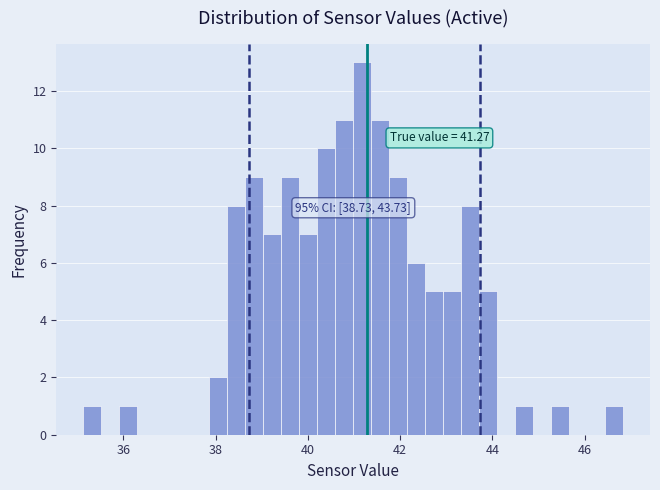

Around what value on the x-axis is the tallest bar? Give the approximate position of its centre, as read against the axis.

41.2